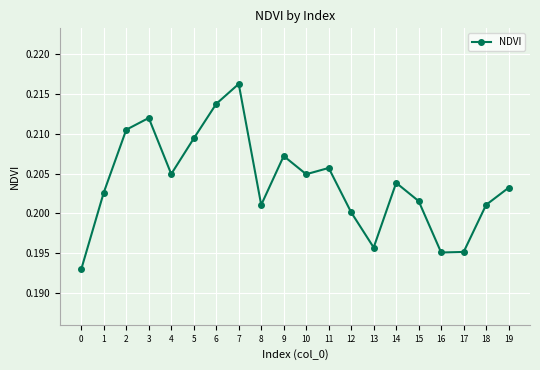

At which category does the chart reach its peak across all series?

7